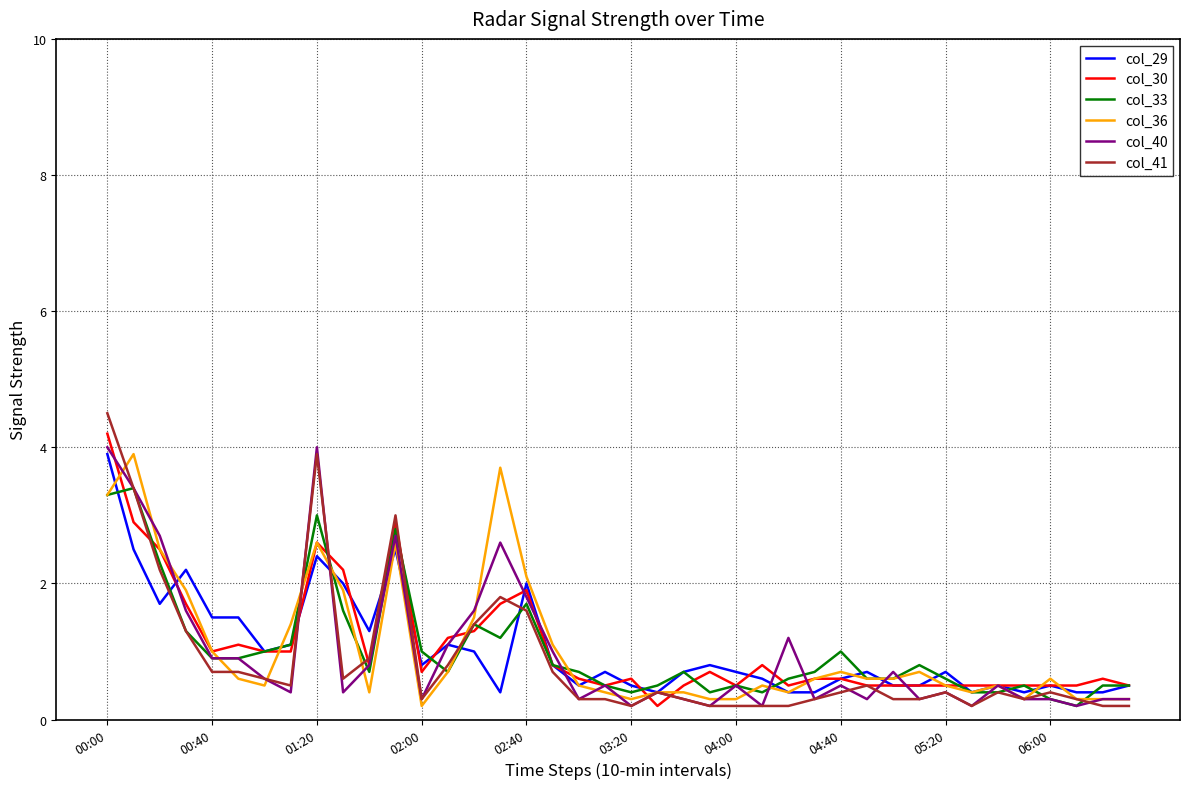

How many lines are shown in the chart?

6